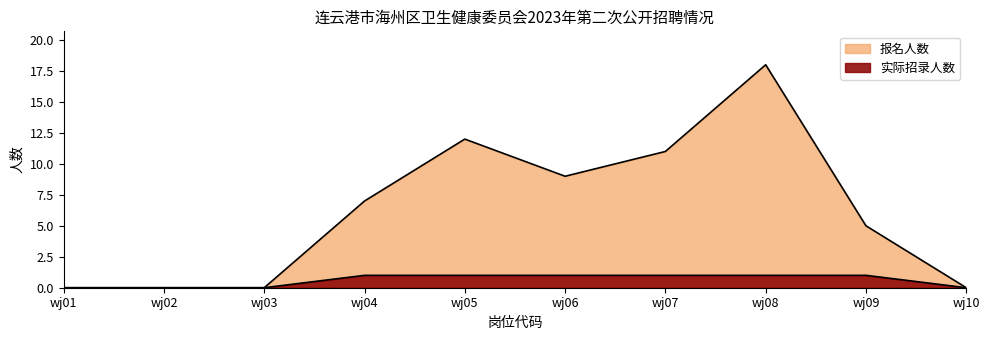

At which label is 实际招录人数 closest to 0?

wj01